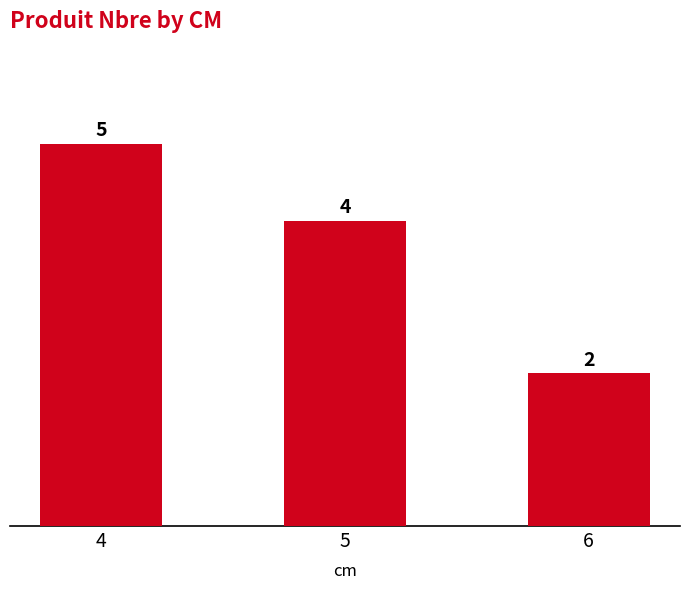

What is the sum of all values?

11